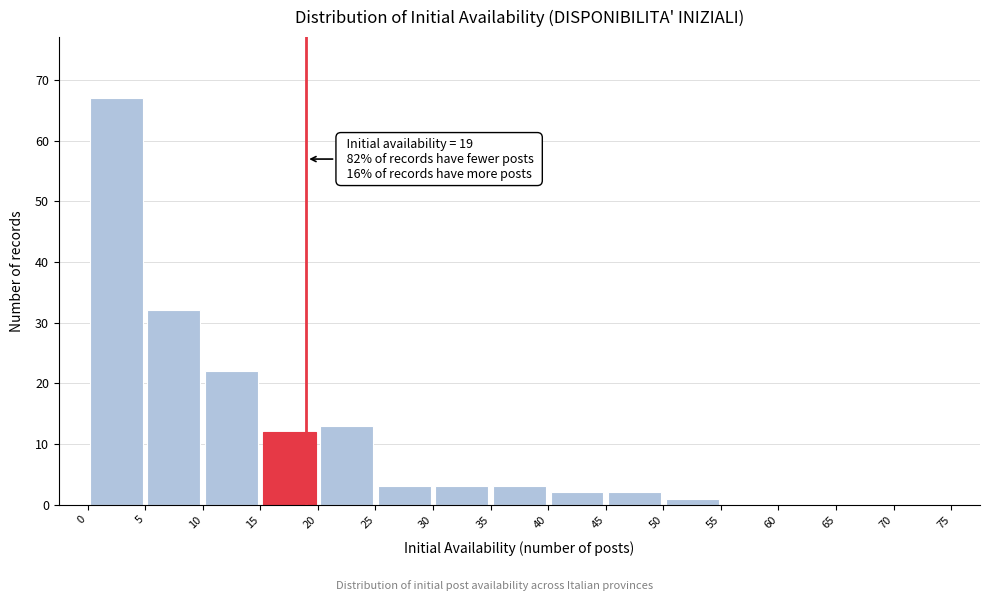

Which range on the x-axis has the tallest bar?

0 to 5